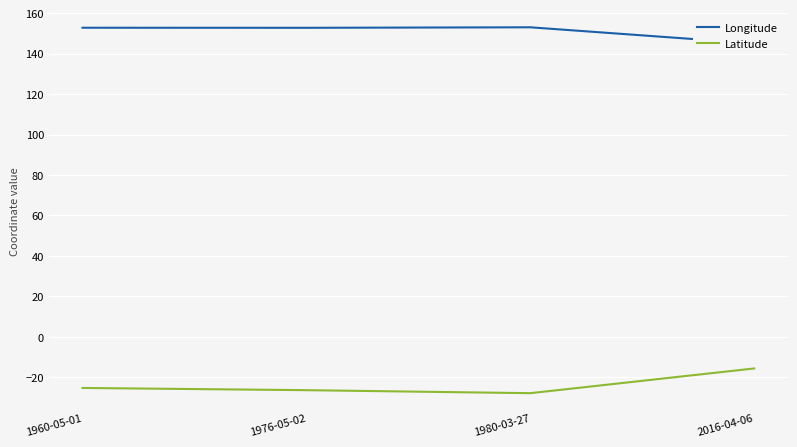

What is the smallest value displayed?

-27.8